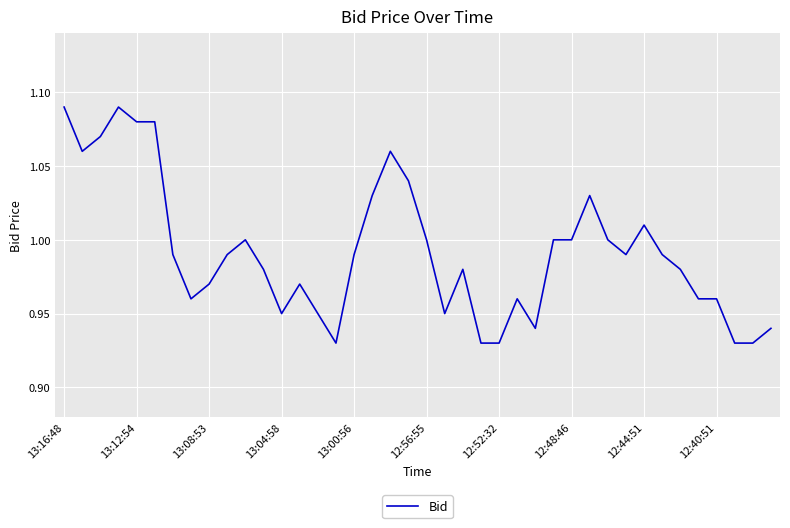

What is the greatest value displayed?

1.1